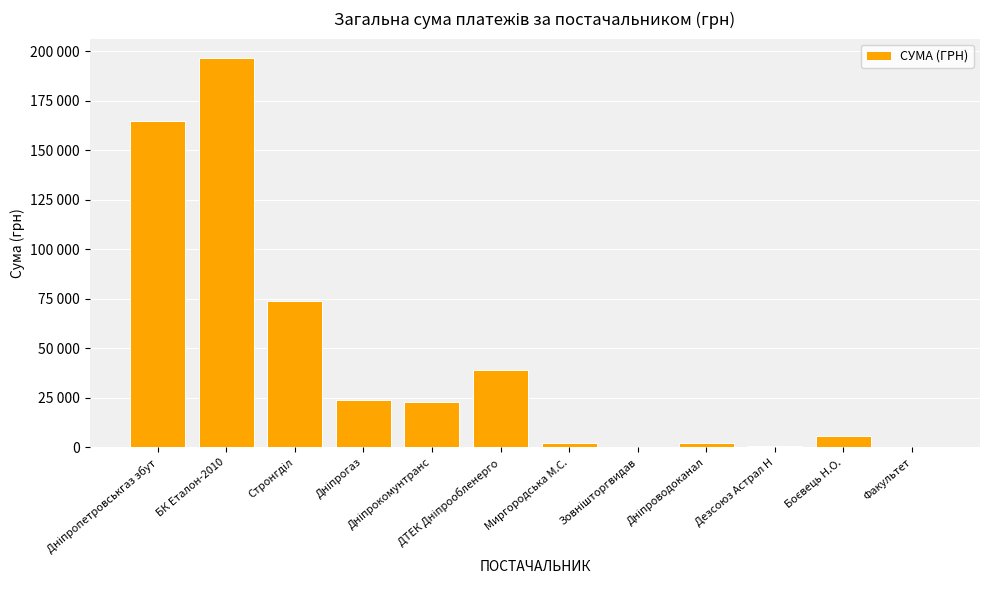

List the labels in order of value, smallest first.

Зовнішторгвидав, Факультет, Дезсоюз Астрал Н, Миргородська М.С., Дніпроводоканал, Боєвець Н.О., Дніпрокомунтранс, Дніпрогаз, ДТЕК Дніпрообленерго, Стронгділ, Дніпропетровськгаз збут, БК Еталон-2010